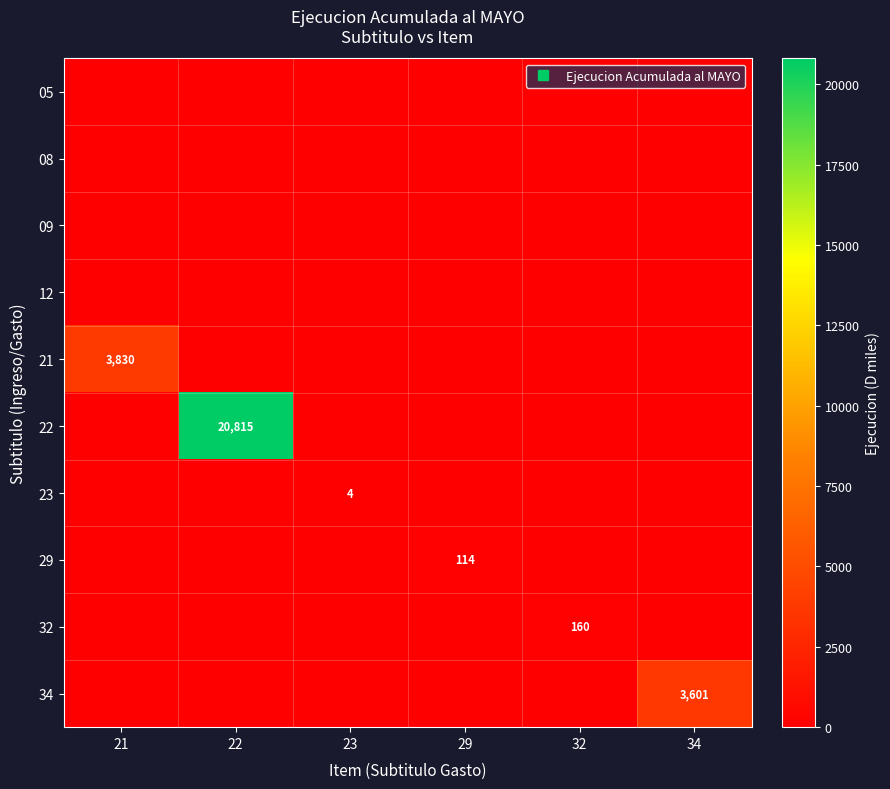

Where is 34 nearest to the value 1800?

21